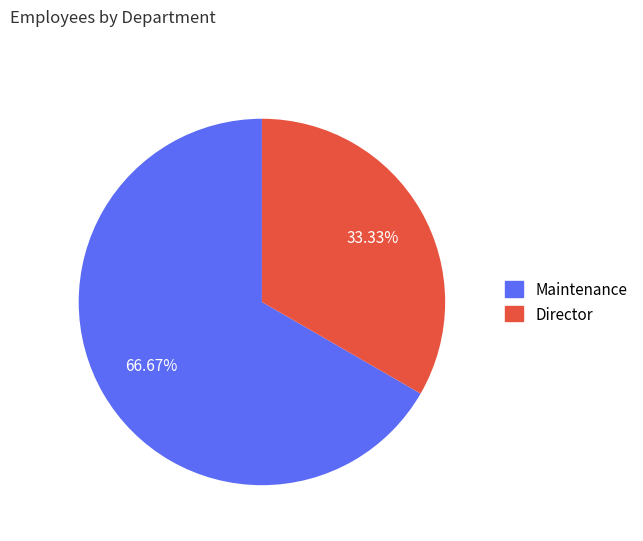

What is the smallest slice in the pie chart?

Director